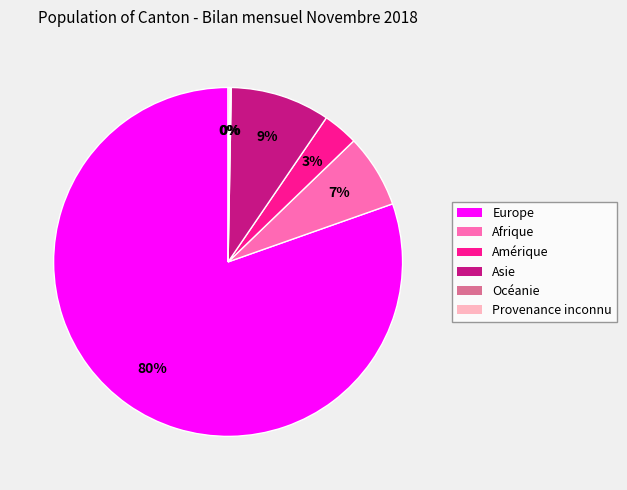

To the nearest percent, what is the average slice percentage?

17%